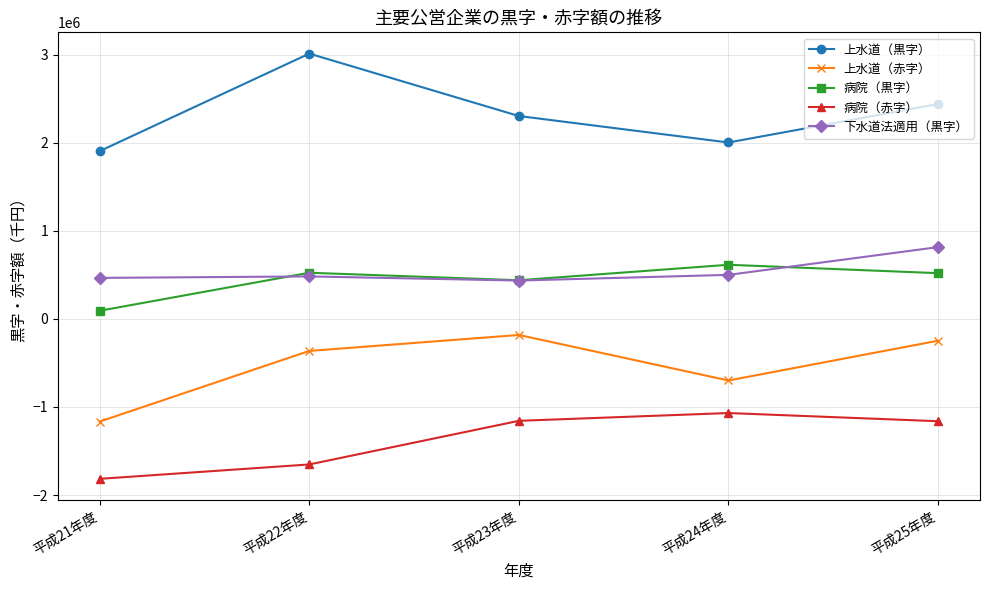

What is the label of the 5th point from the right?

平成21年度